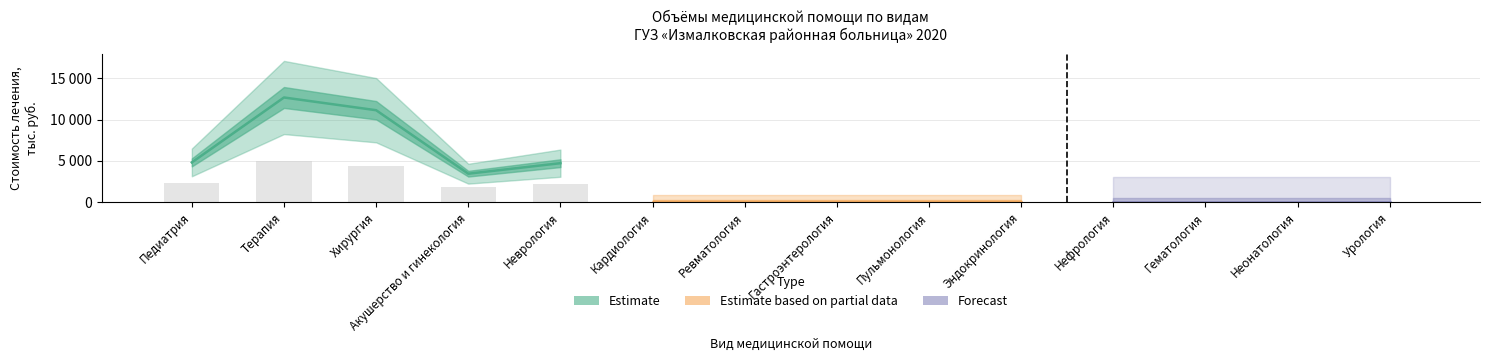

Which has a higher value, Кардиология or Ревматология?

Кардиология